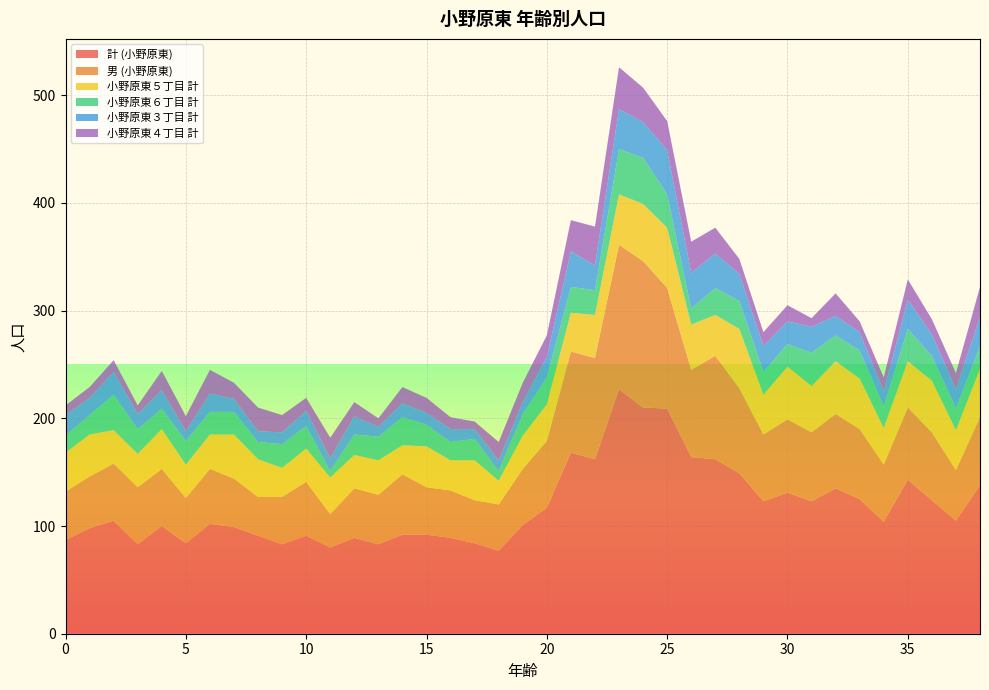

Reading left to right, extract all data points from this chart.

計 (小野原東): 87	98	105	83	100	84	102	99	91	83	91	80	89	83	92	92	89	84	77	101	117	168	162	227	210	209	164	162	149	123	131	123	135	125	104	143	124	105	138
男 (小野原東): 45	48	53	53	53	42	51	45	36	44	50	31	46	46	56	44	44	40	43	52	62	94	94	134	136	112	81	96	79	62	68	64	69	65	53	67	63	47	63
小野原東５丁目 計: 36	39	31	31	37	31	32	41	35	27	31	34	31	32	27	38	28	37	22	31	34	36	40	47	53	56	42	38	55	37	49	43	49	47	34	43	48	37	45
小野原東６丁目 計: 16	18	33	23	19	22	21	21	16	22	21	6	19	22	26	20	17	20	9	20	25	24	23	42	43	31	15	25	26	21	21	31	24	26	20	30	23	20	21
小野原東３丁目 計: 19	16	21	14	17	9	17	12	10	11	14	12	17	9	13	11	12	9	10	11	19	33	23	37	33	41	33	32	25	24	21	24	18	17	14	27	20	18	27
小野原東４丁目 計: 9	10	11	8	18	14	22	15	22	16	12	19	13	8	15	14	11	7	17	18	20	29	36	39	32	27	29	24	14	13	15	8	21	10	13	19	14	15	28